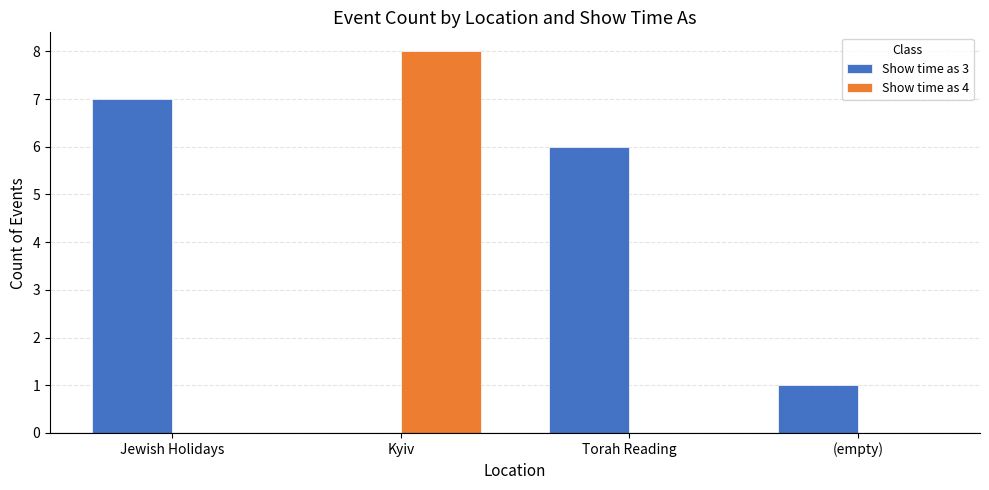

Where does the Show time as 3 series first go above 6?

Jewish Holidays